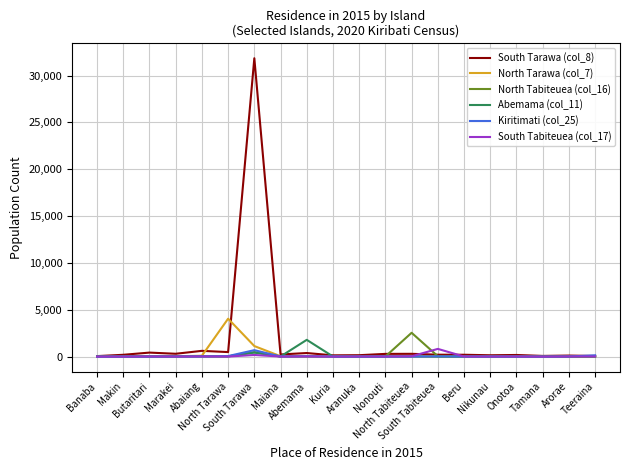

At which category is the sum across all series the highest?

South Tarawa